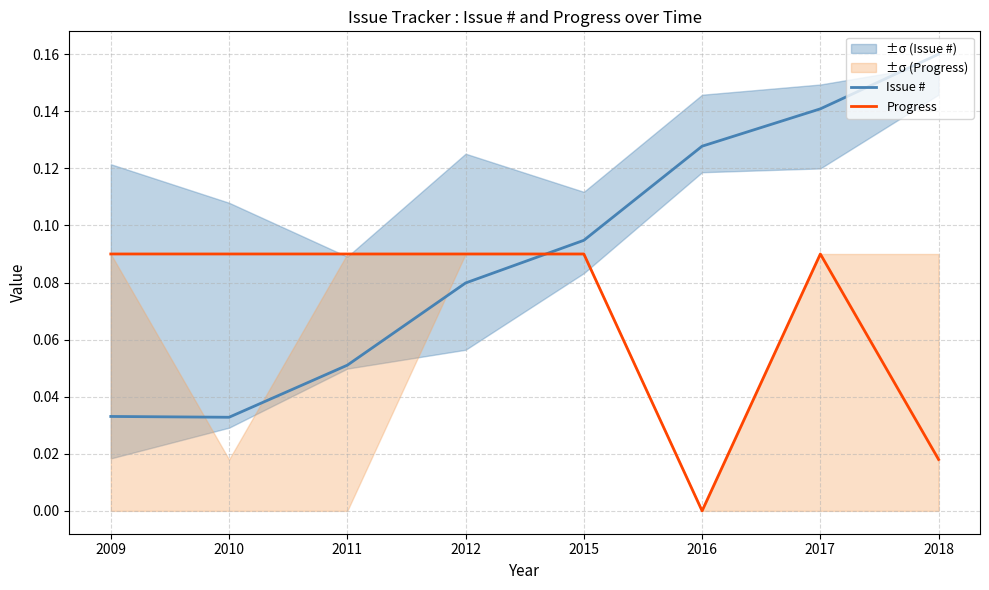

List the series in order of their peak value, highest first.

Issue #, Progress